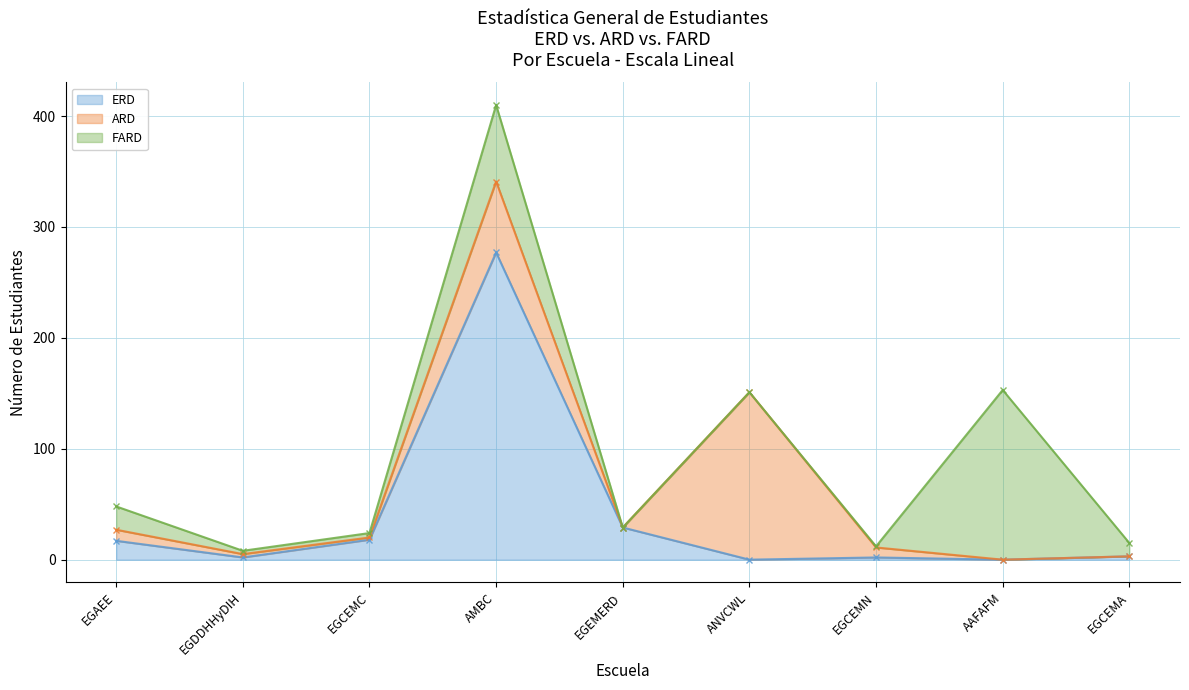

Is the value of ARD at EGDDHHyDIH greater than the value of ERD at EGCEMN?

Yes